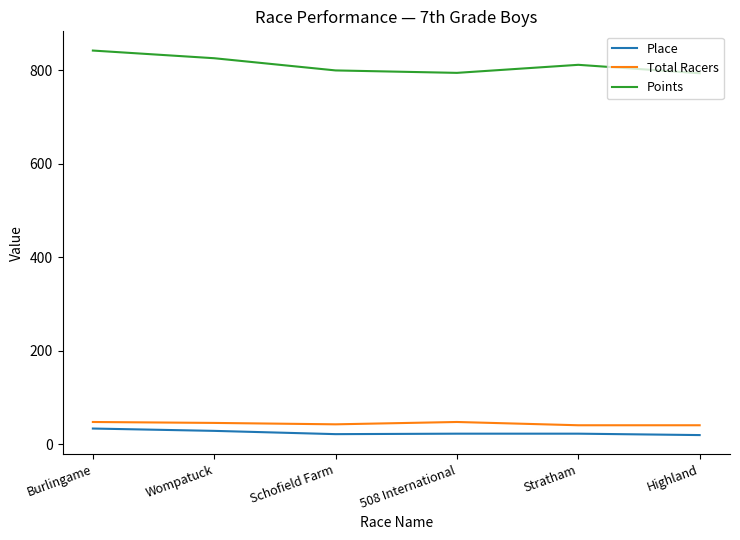

What is the difference between the second highest and minimum values in the Points series?

32.1